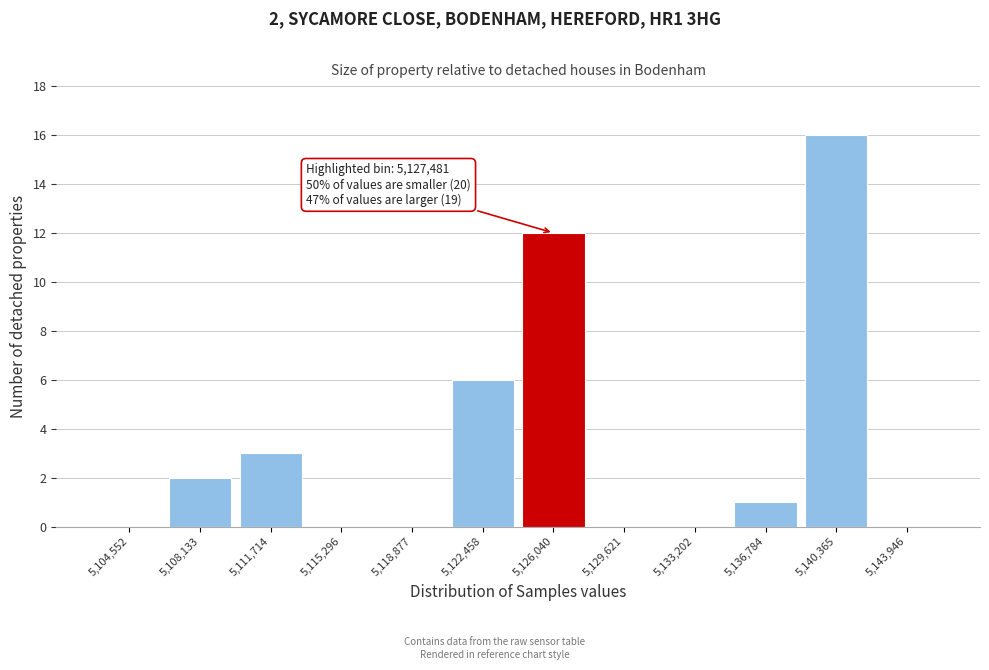

Reading right to left, transcribe all the data shown in this chart.

5,143,946=0	5,140,365=16	5,136,784=1	5,133,202=0	5,129,621=0	5,126,040=12	5,122,458=6	5,118,877=0	5,115,296=0	5,111,714=3	5,108,133=2	5,104,552=0